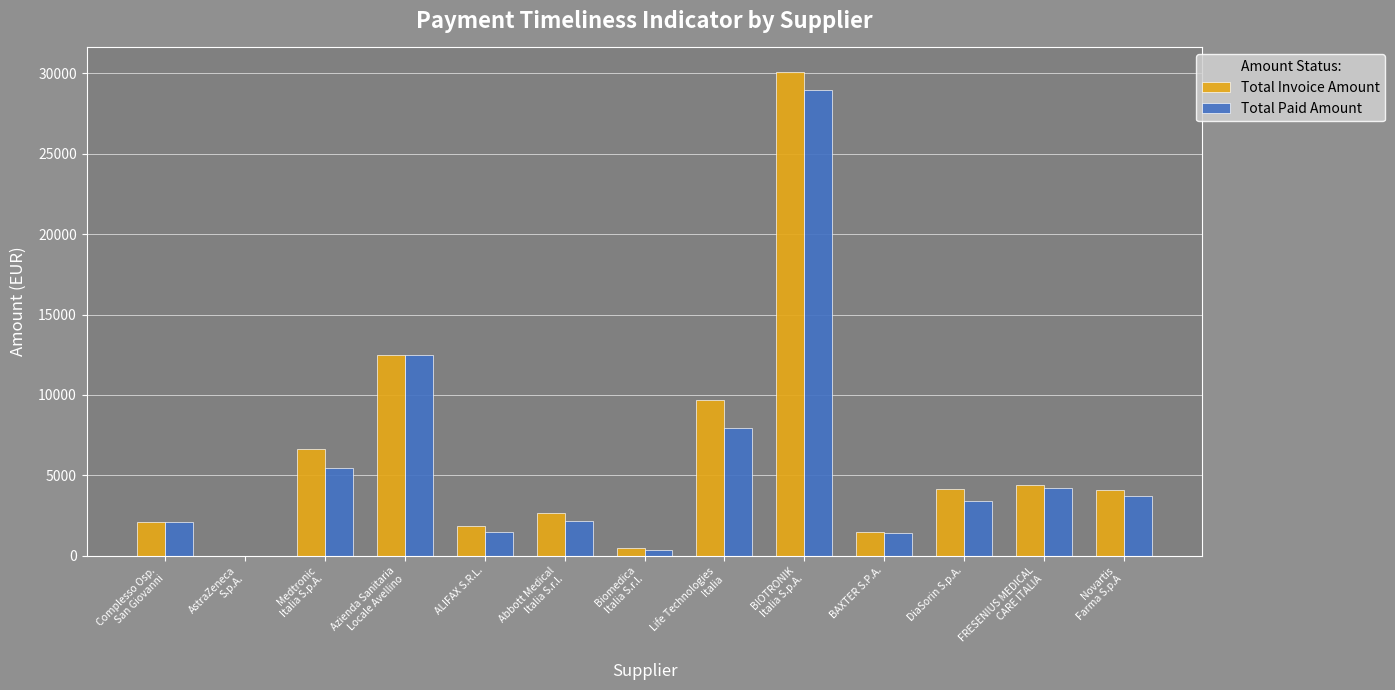

What is the maximum value for Total Invoice Amount?

30108.0